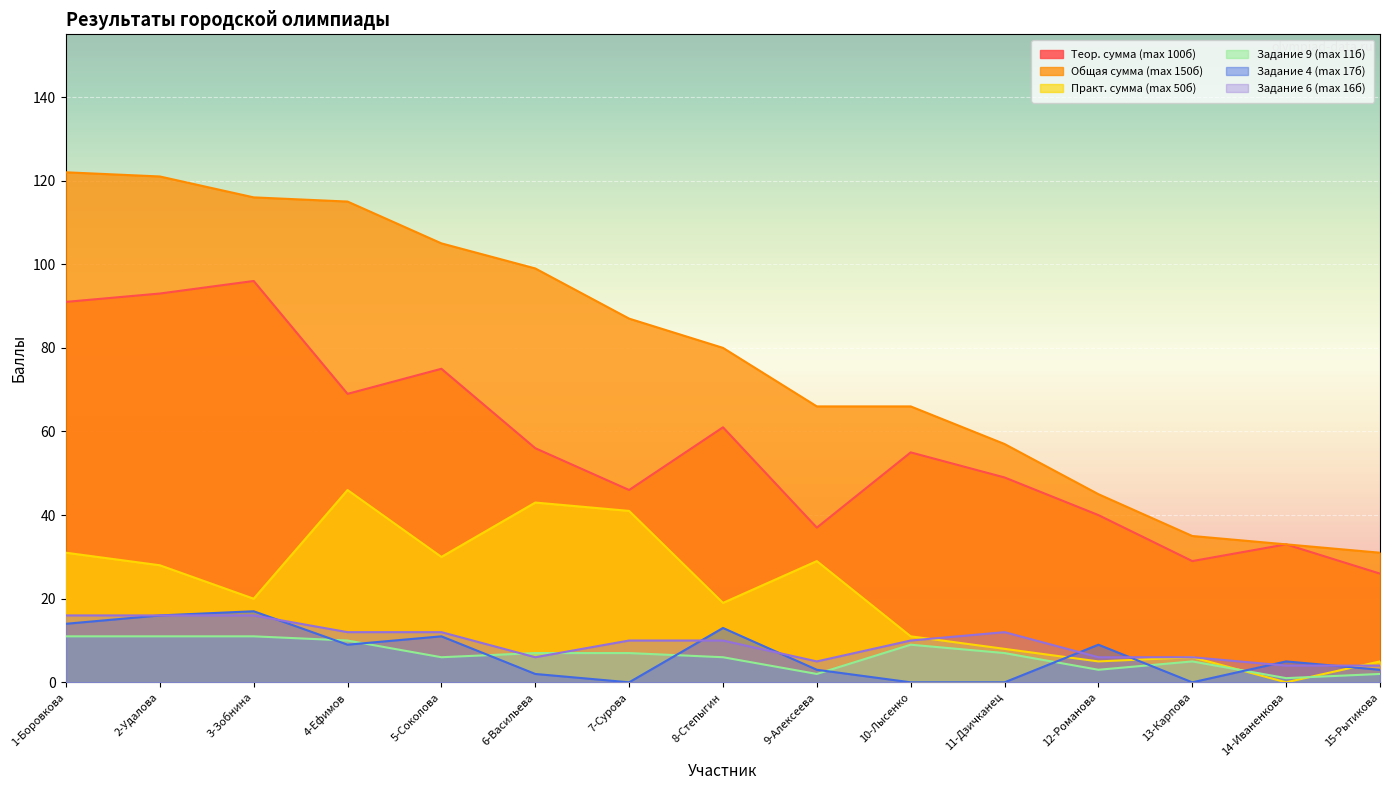

What is the maximum value for Практ. сумма (max 50б)?

46